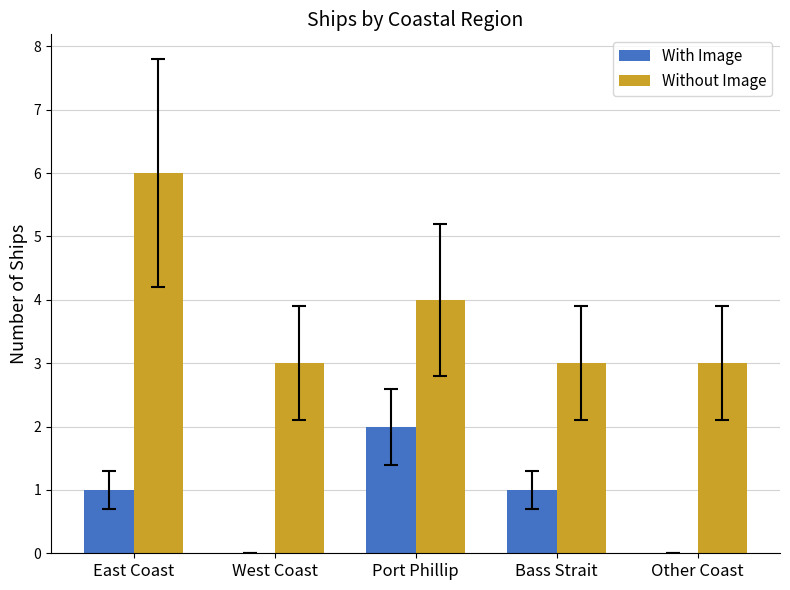

How many groups of bars are there?

5